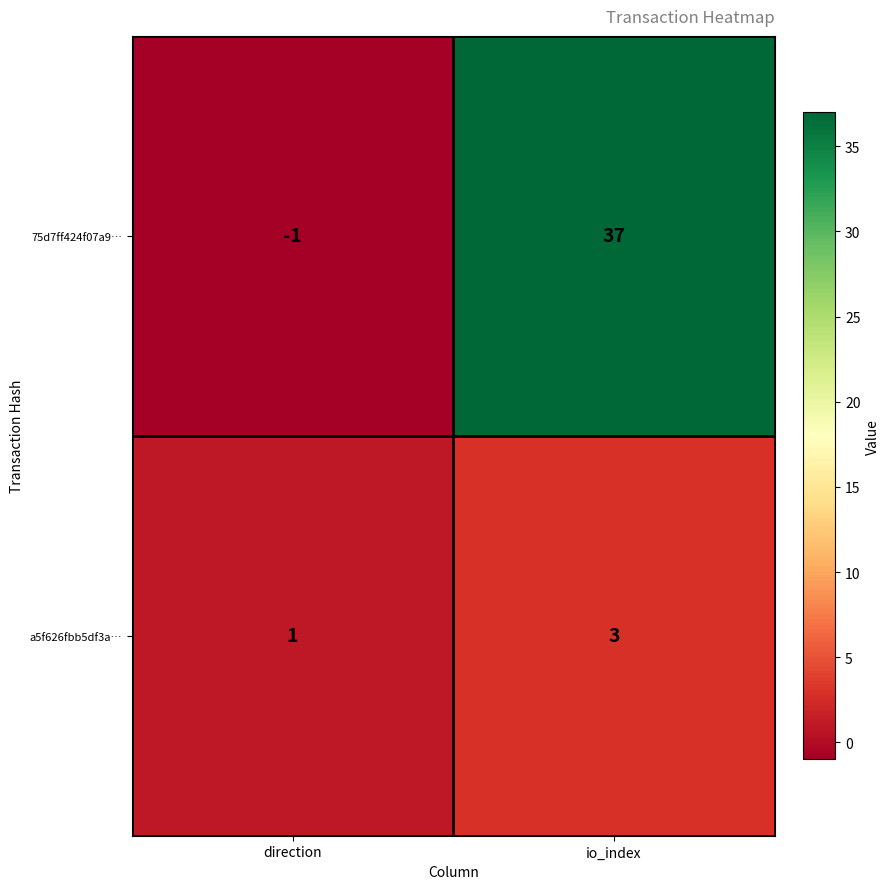

At which category is the sum across all series the highest?

io_index